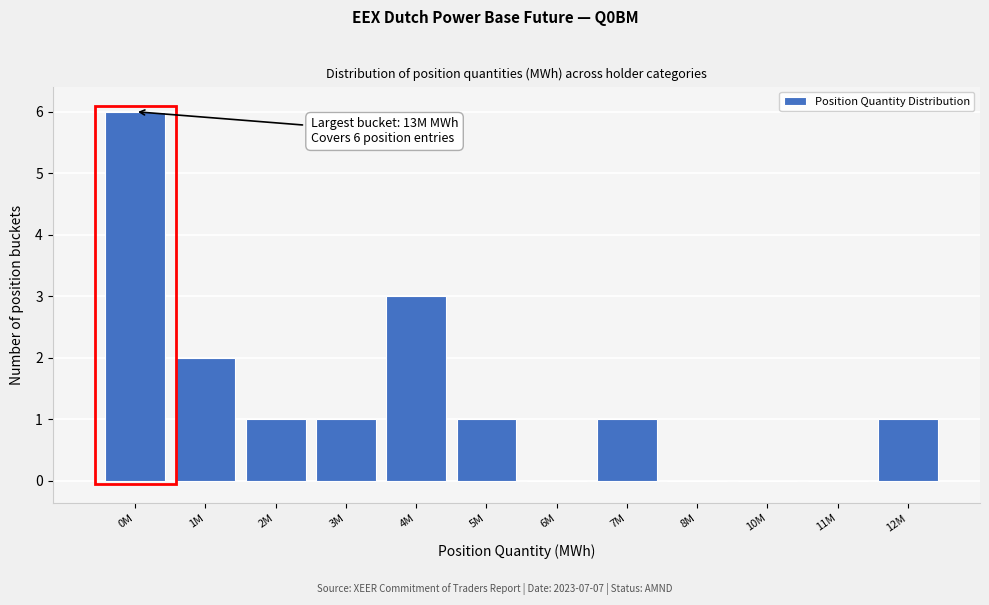

Reading left to right, transcribe all the data shown in this chart.

0M=6	1M=2	2M=1	3M=1	4M=3	5M=1	6M=0	7M=1	8M=0	10M=0	11M=0	12M=1